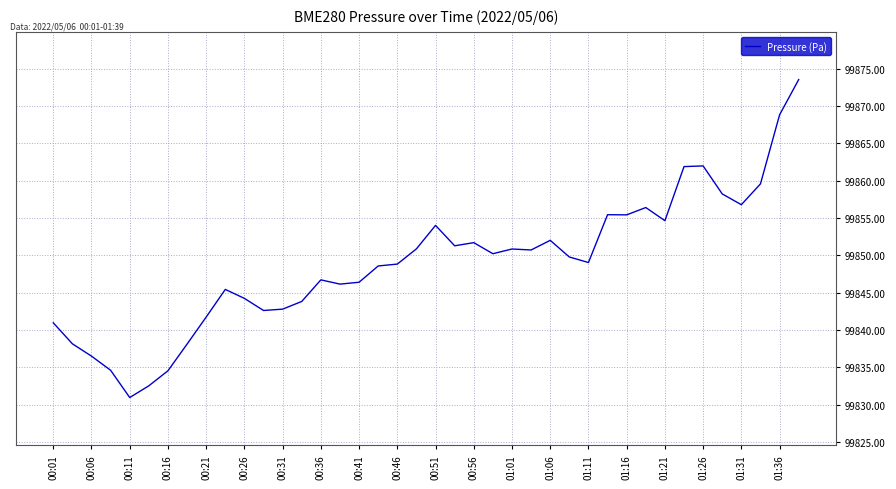

What is the greatest value displayed?

99873.5